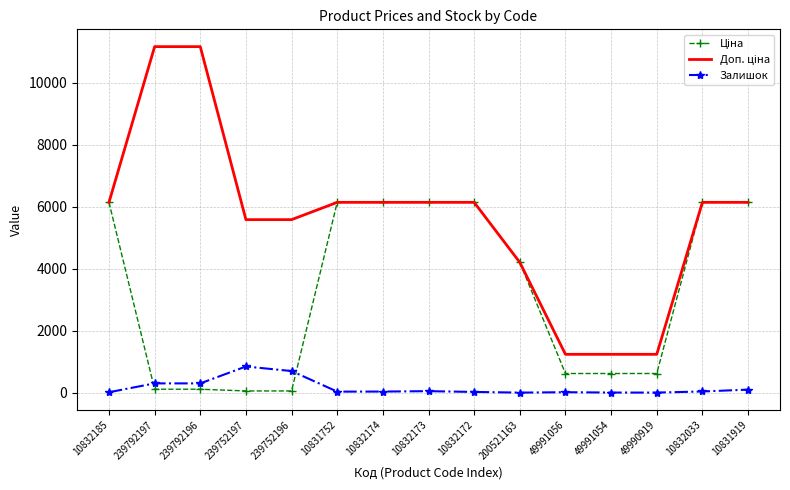

What is the greatest value displayed?

11169.0